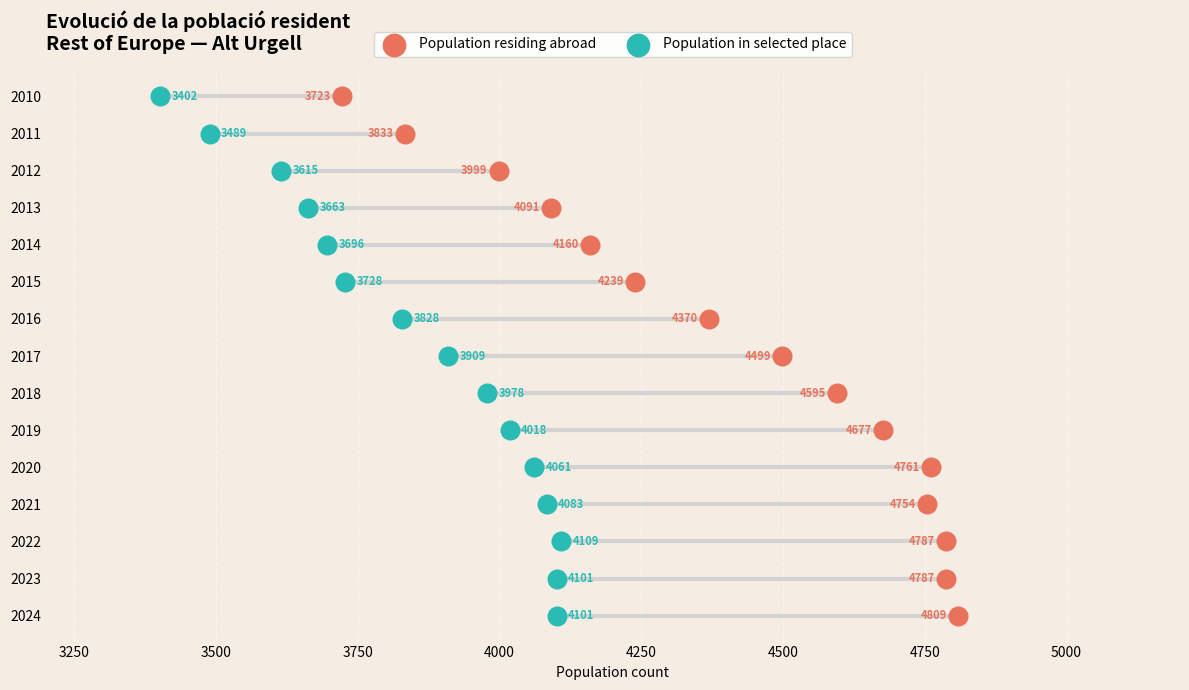

What are all the series names shown in the legend?

Population residing abroad, Population in selected place